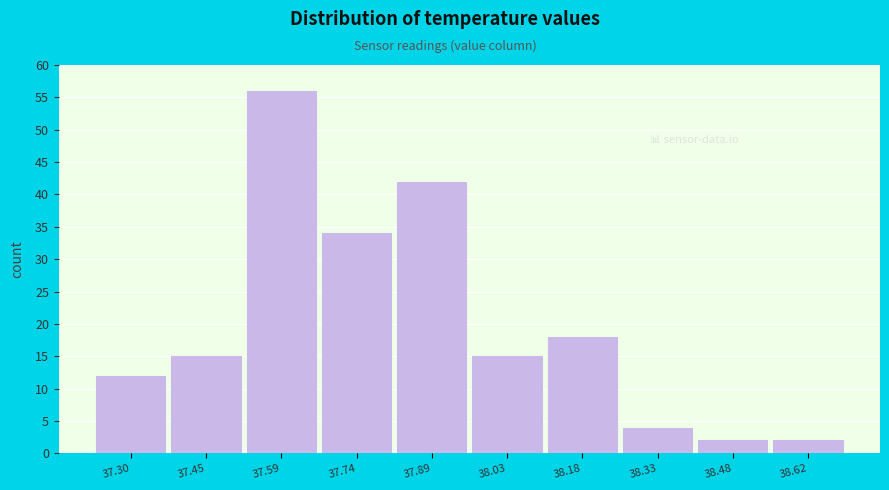

Reading left to right, list all the values displayed in this chart.

12	15	56	34	42	15	18	4	2	2